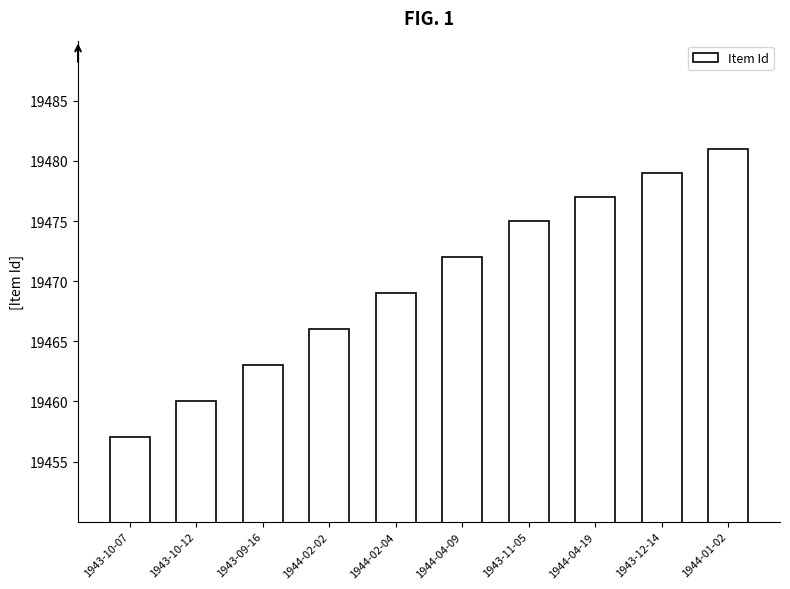

What is the difference between the second highest and second lowest values?

19